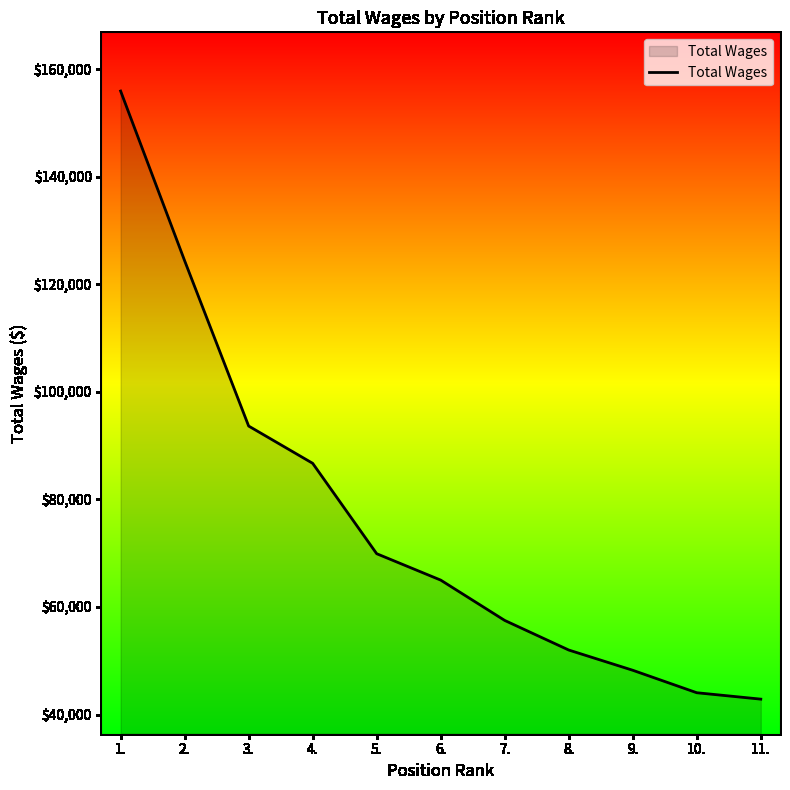

At which label does the data first exceed 65000?

1.